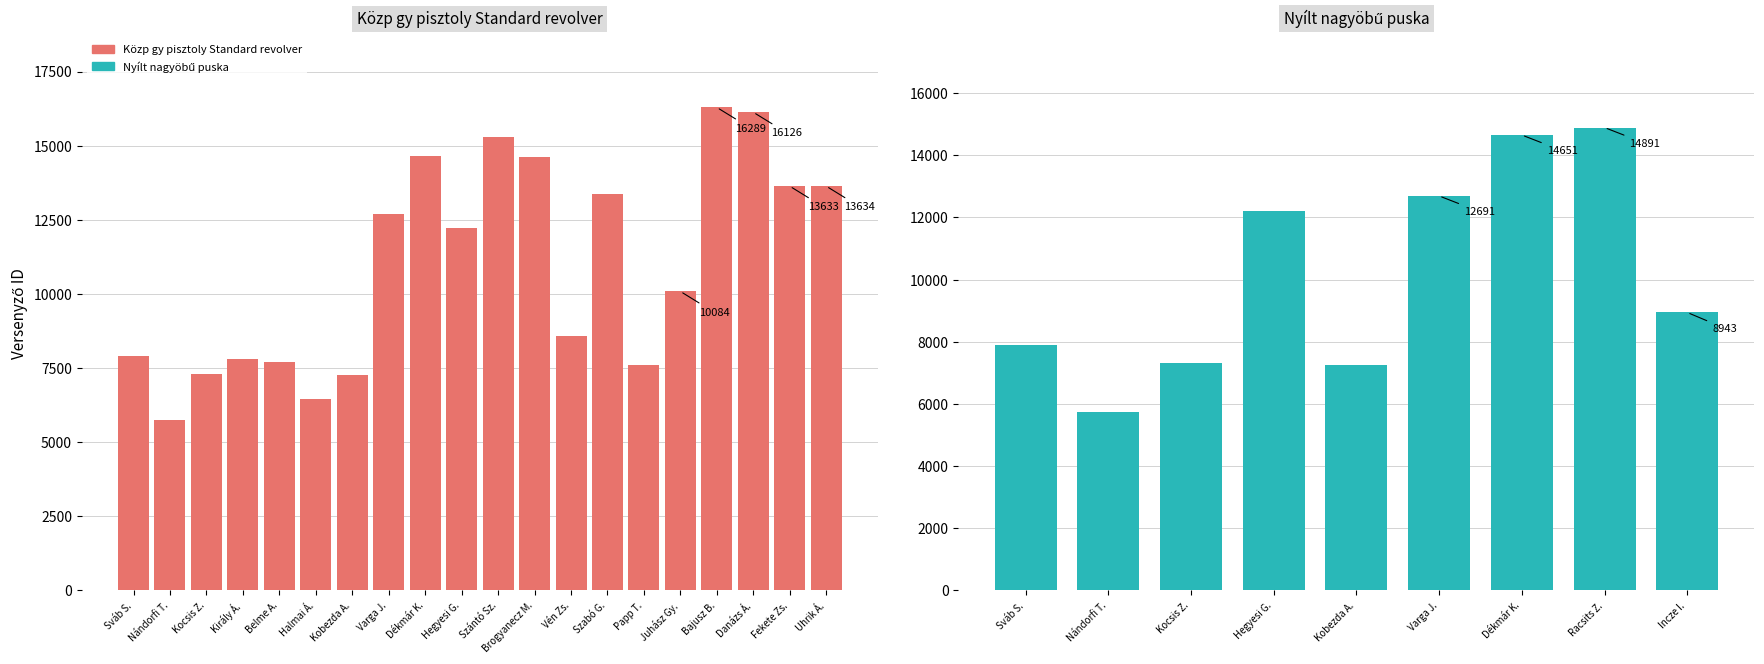

Are the bars horizontal?

No